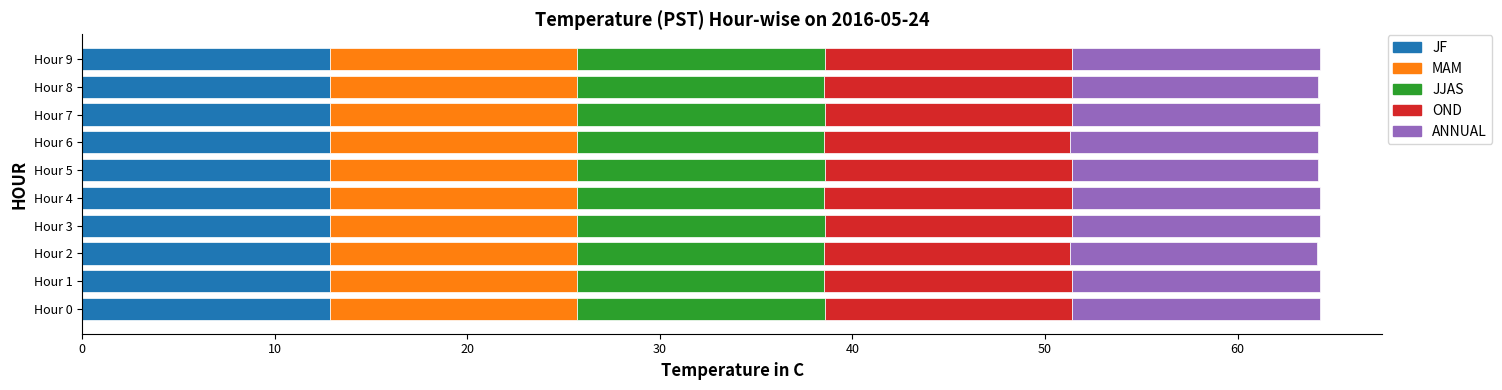

The value of JF at Hour 0 is 12.9. True or false?

True